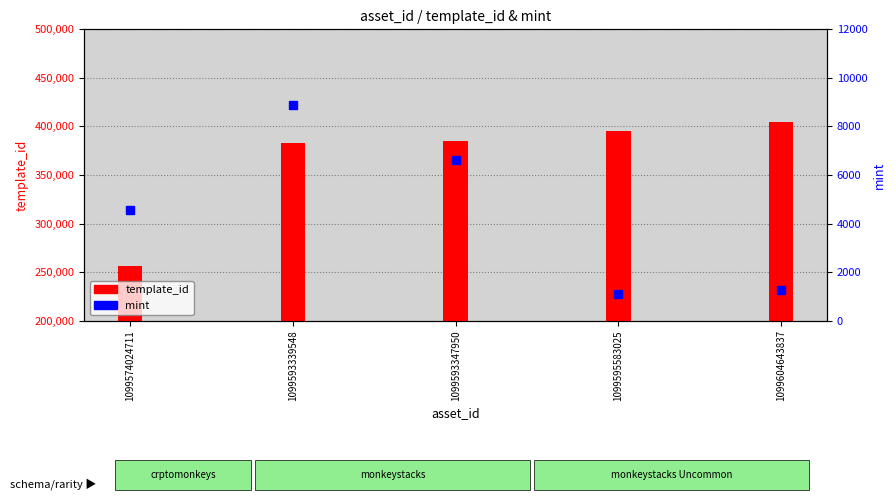

What is the sum of all template_id values?

1824366